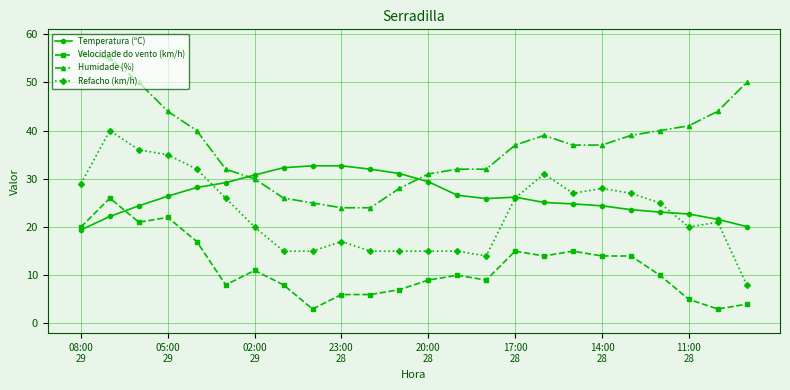

True or false: Humidade (%) has more than 0 points higher than both neighbors.

True